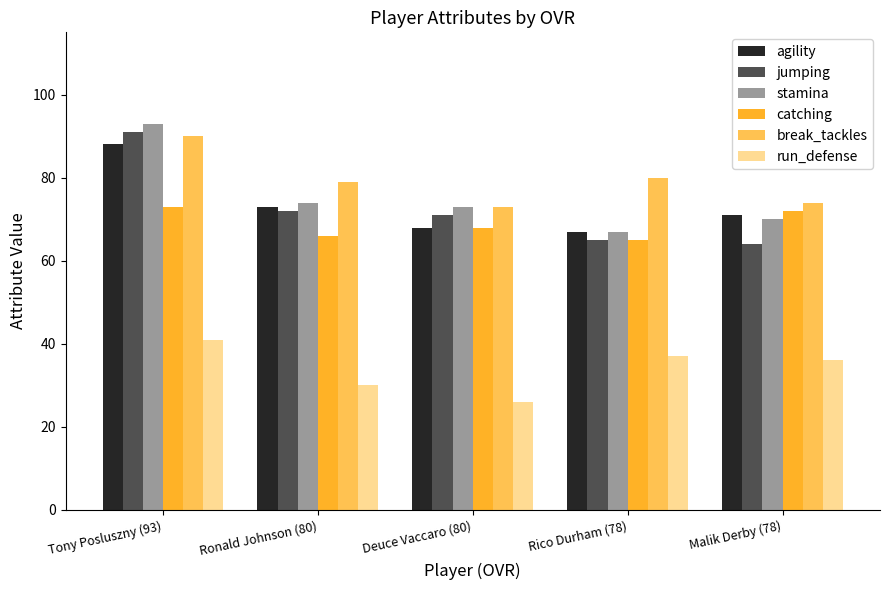

How many categories are shown in the chart?

5